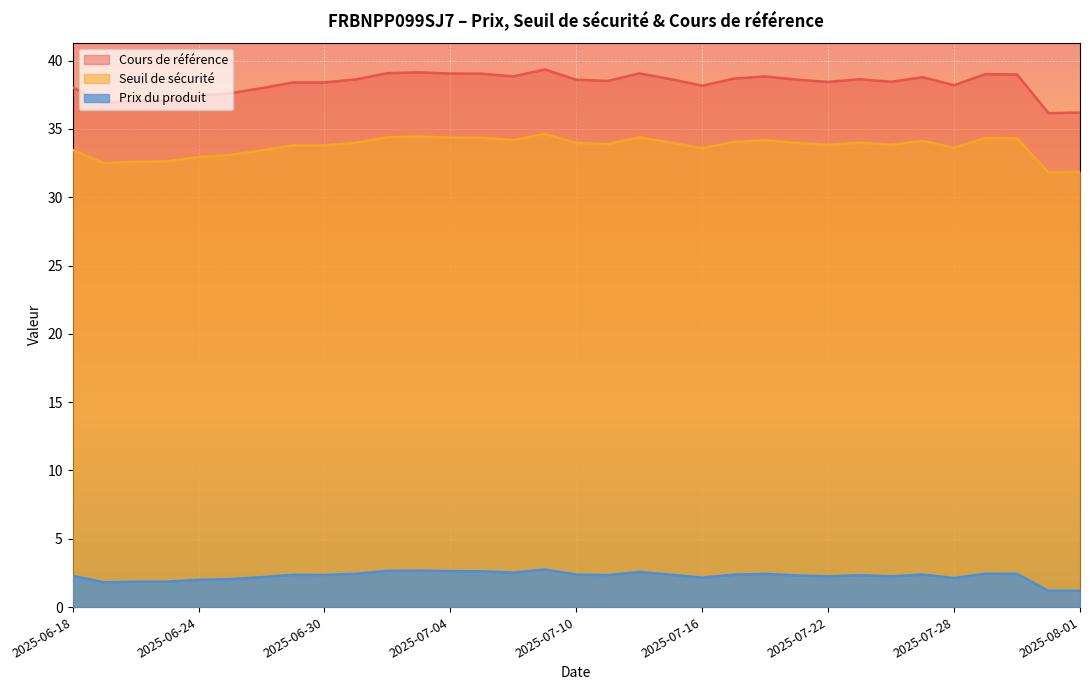

What position from the right is 2025-07-28?

5